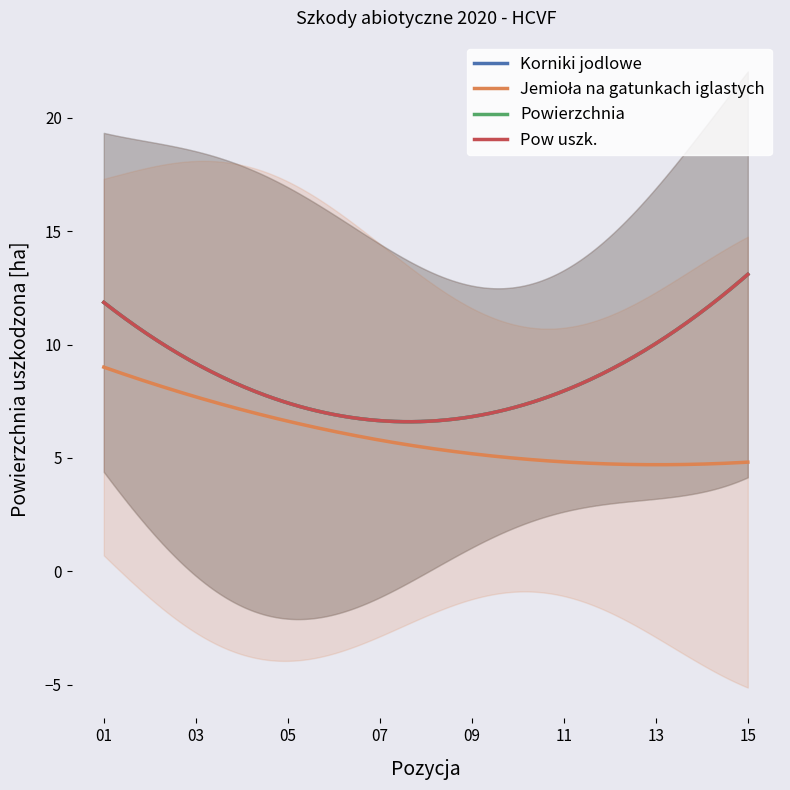

What is the average value of the Pow uszk. series?

8.8